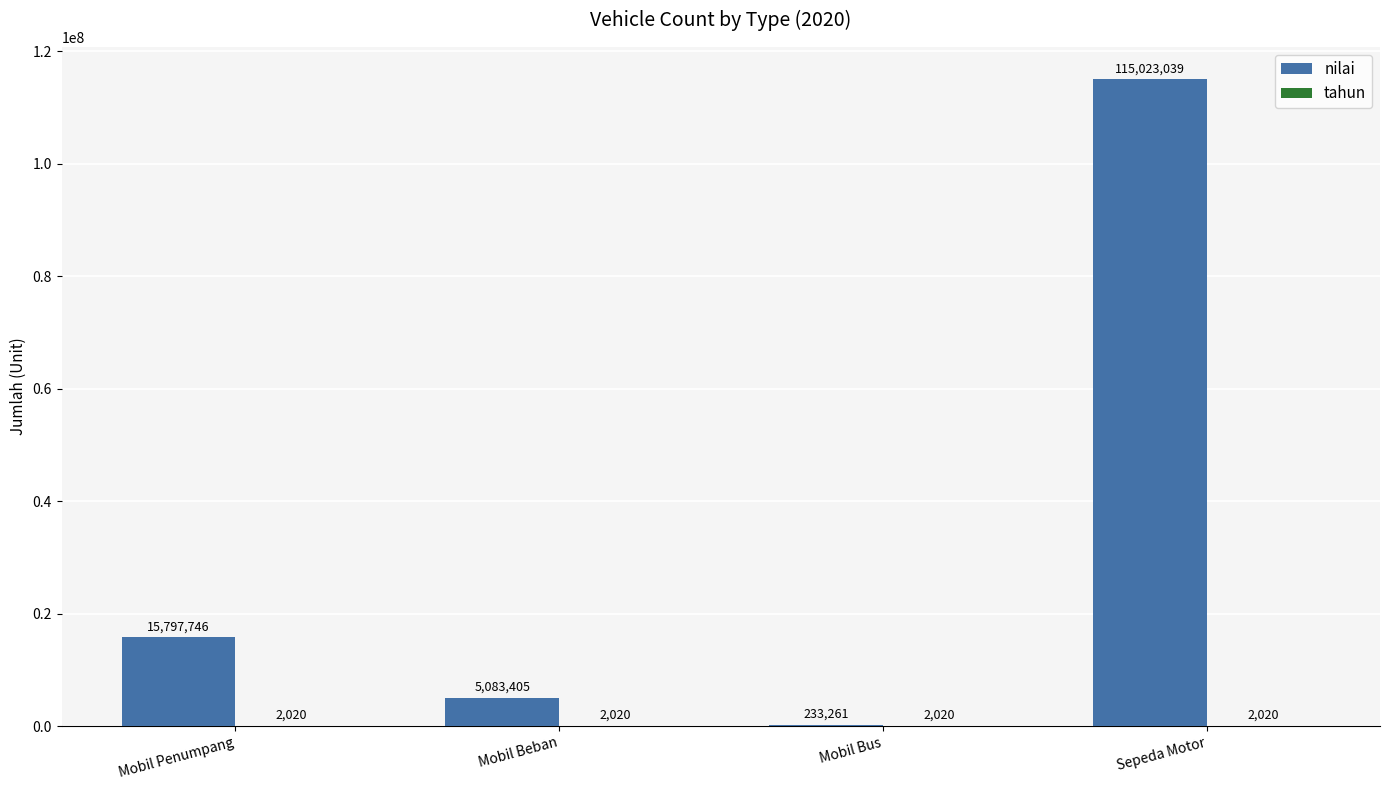

What is the spread (max minus min) of values at Mobil Beban?

5081385